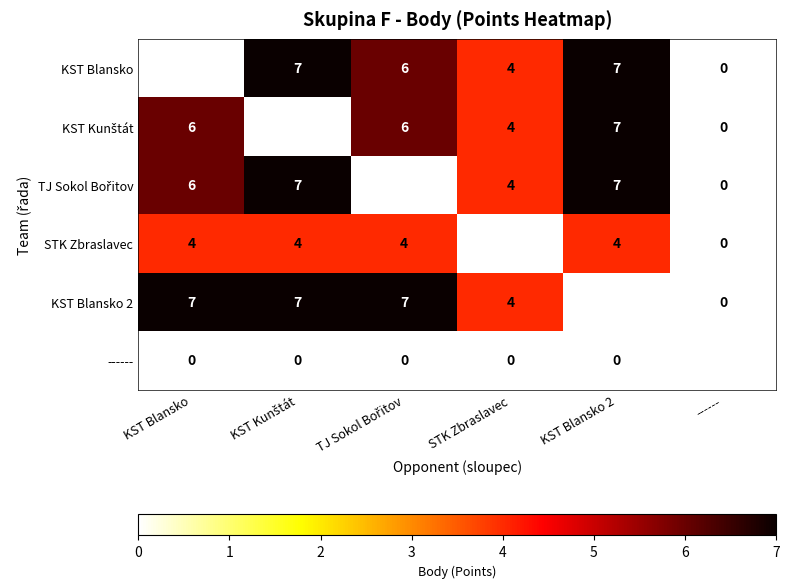

The value of KST Blansko at KST Blansko 2 is 7. True or false?

True